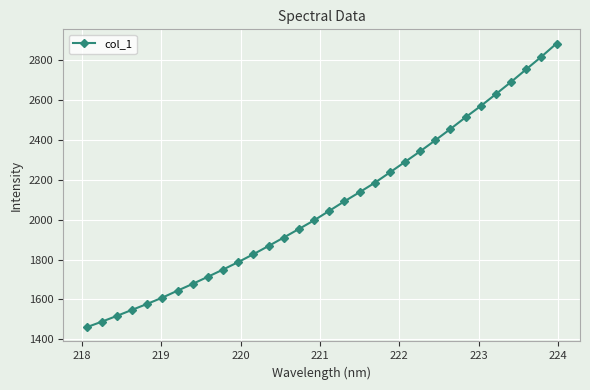

What is the value of the 7th point from the left?

1644.3